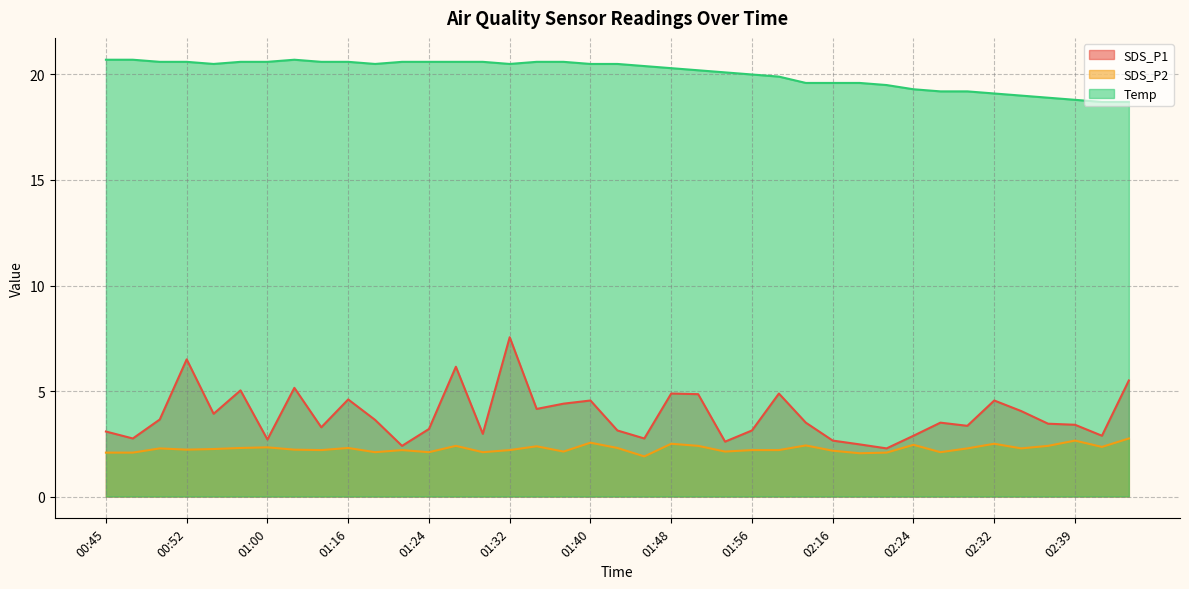

What is the sum of all Temp values?

781.9